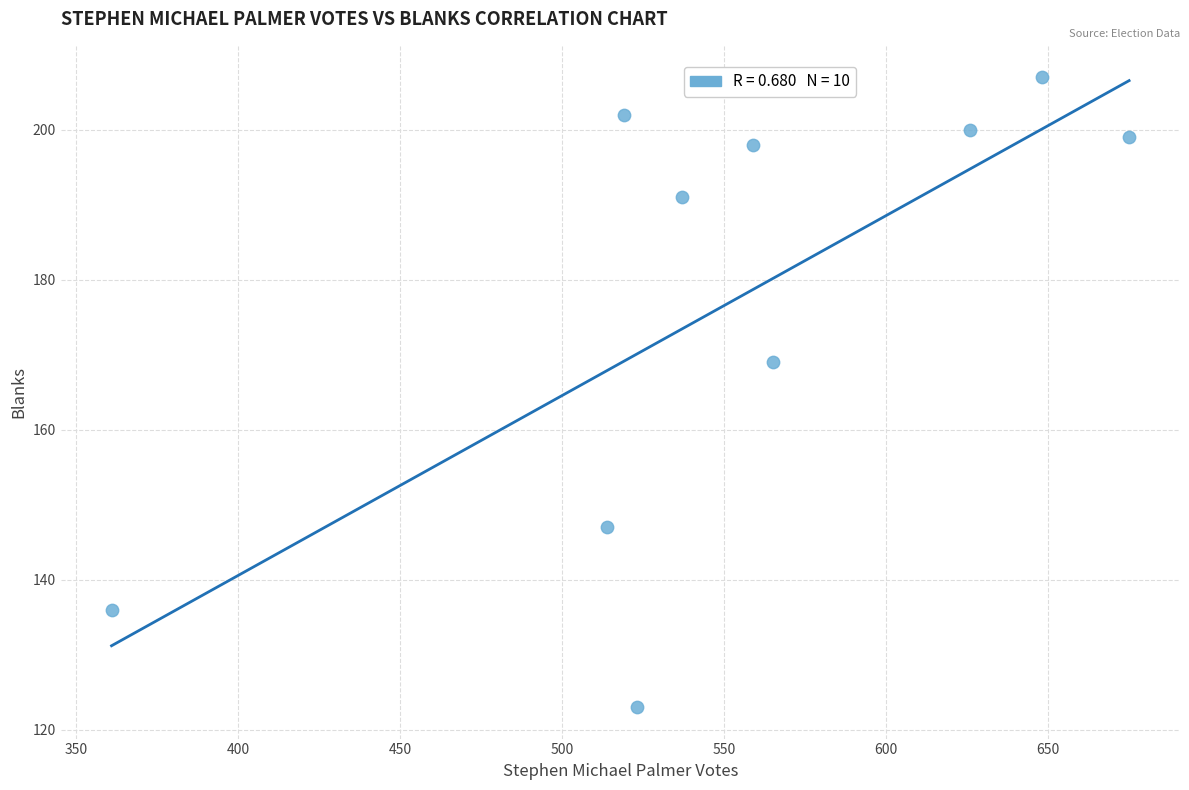

What is the range of Y values (max minus min)?

84